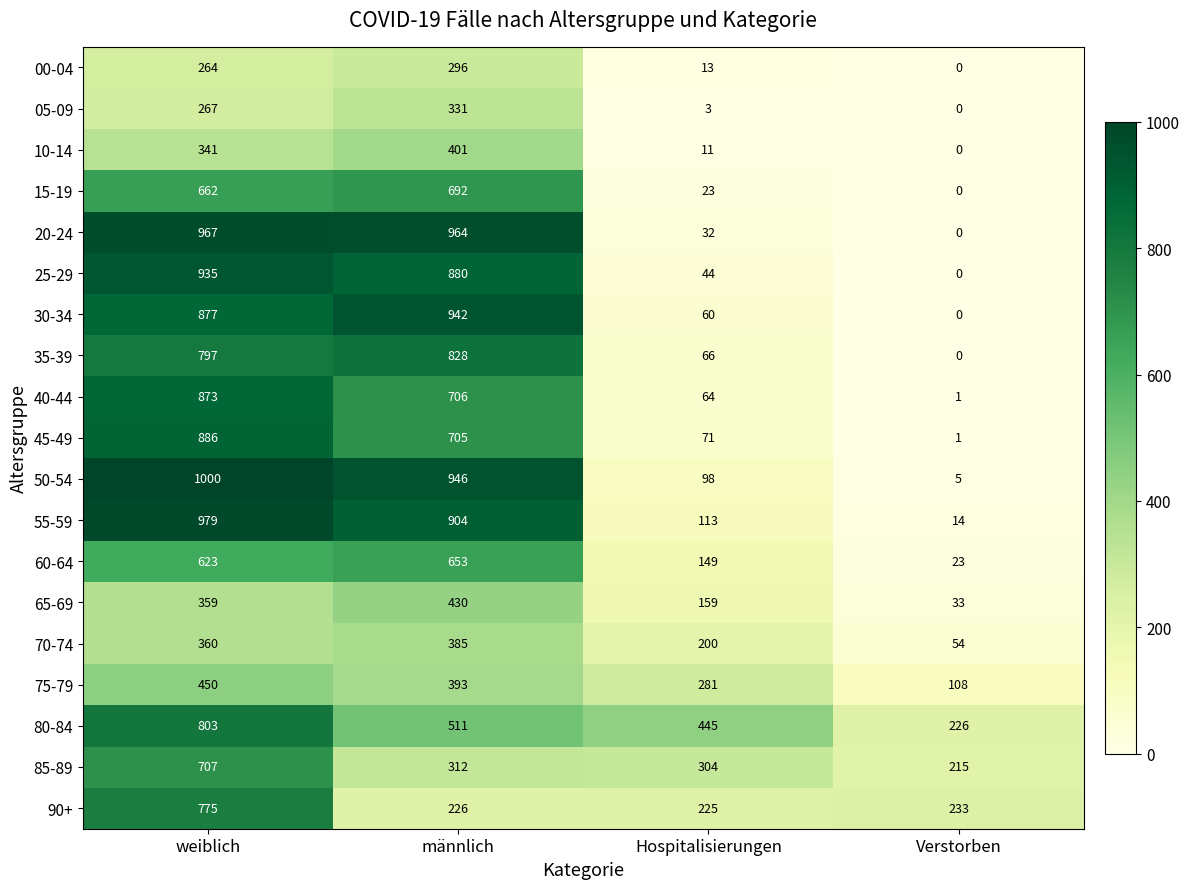

Which series has the largest range (max minus min)?

50-54